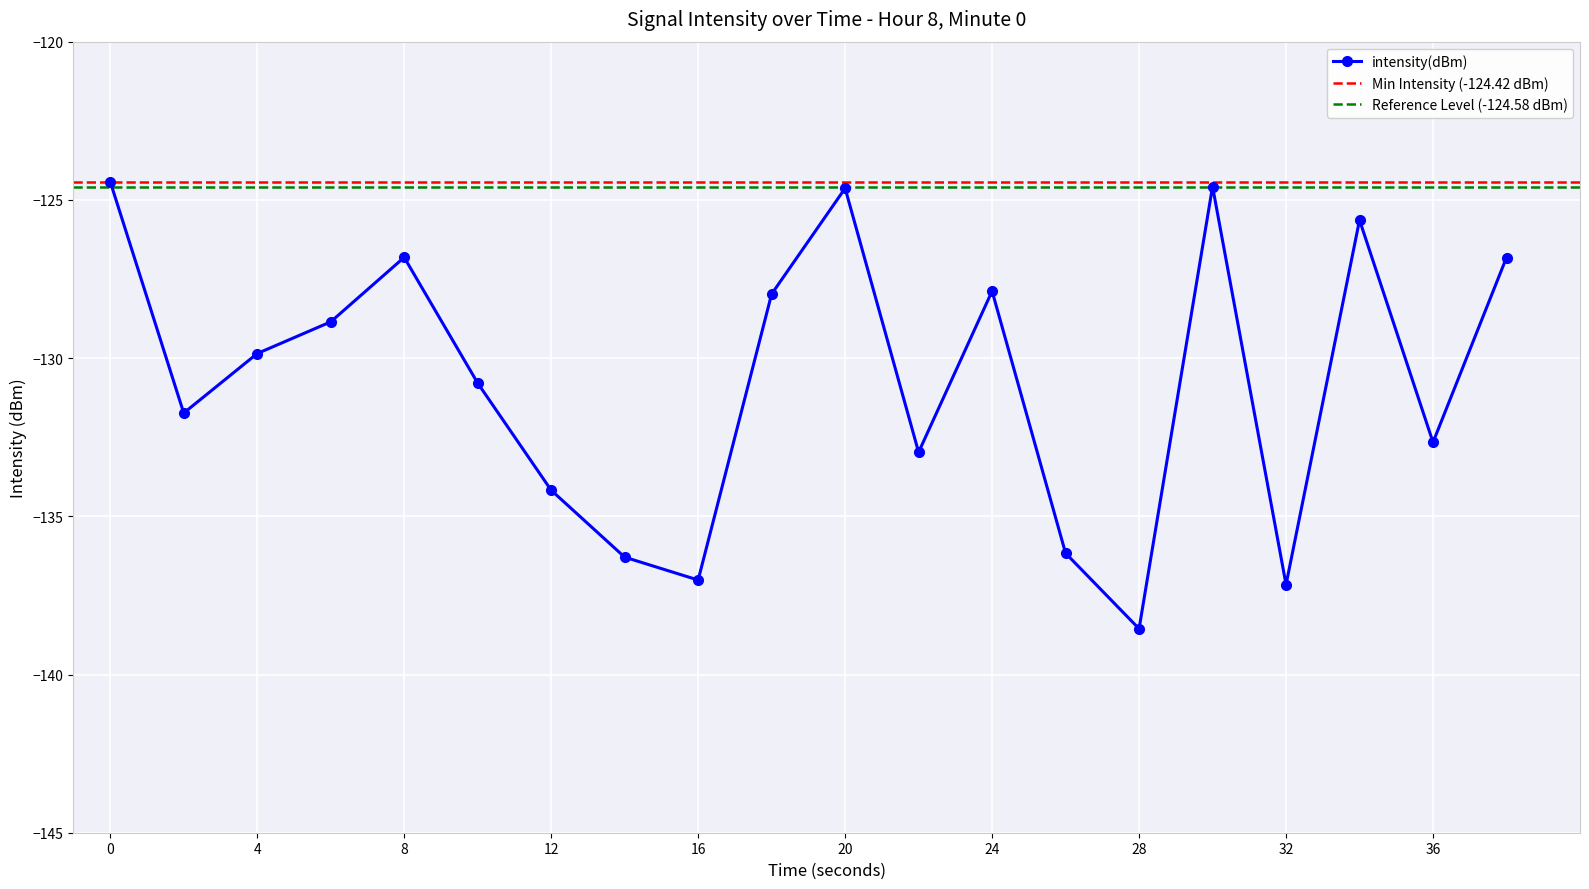

How many data points are less than -129?

11